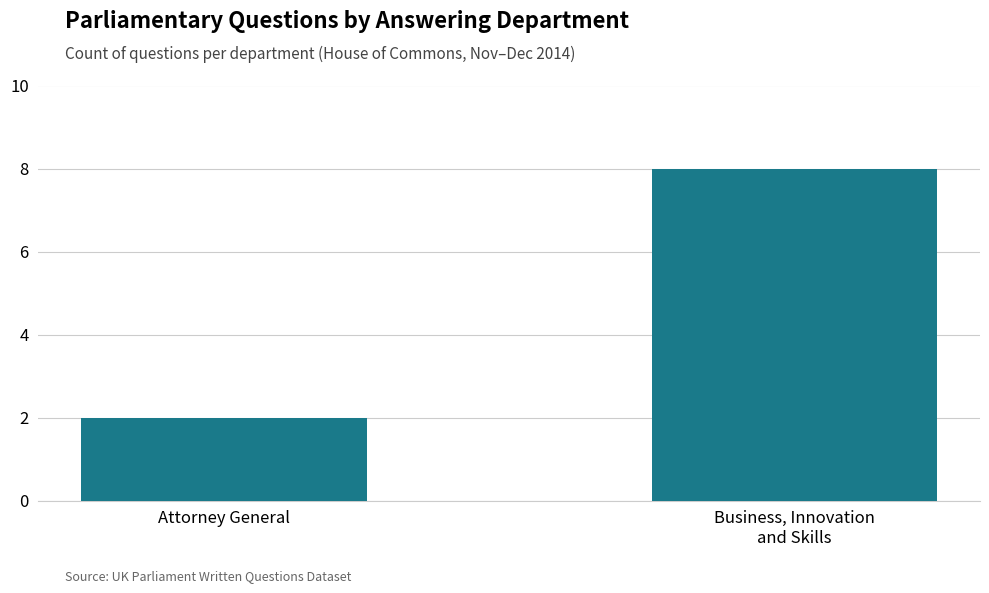

What is the average value?

5